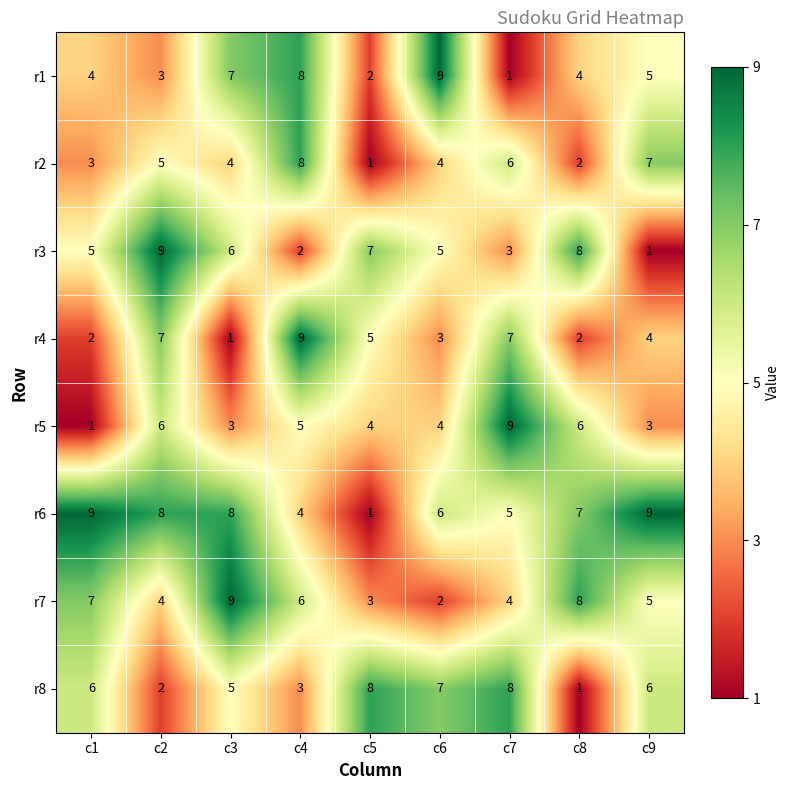

What is the difference between the maximum and minimum values in the r6 series?

8